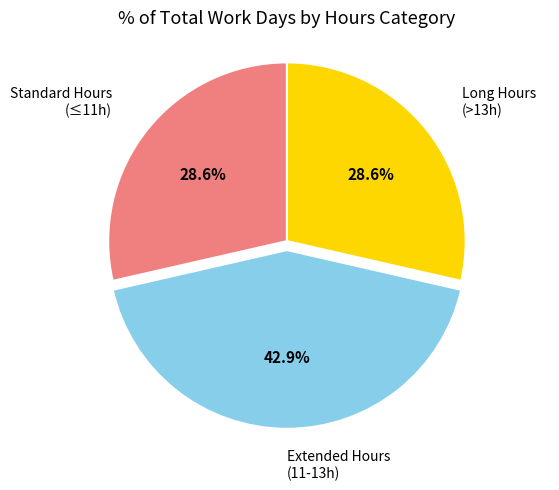

What is the ratio of the value at Extended Hours (11-13h) to the value at Long Hours (>13h)?

1.5